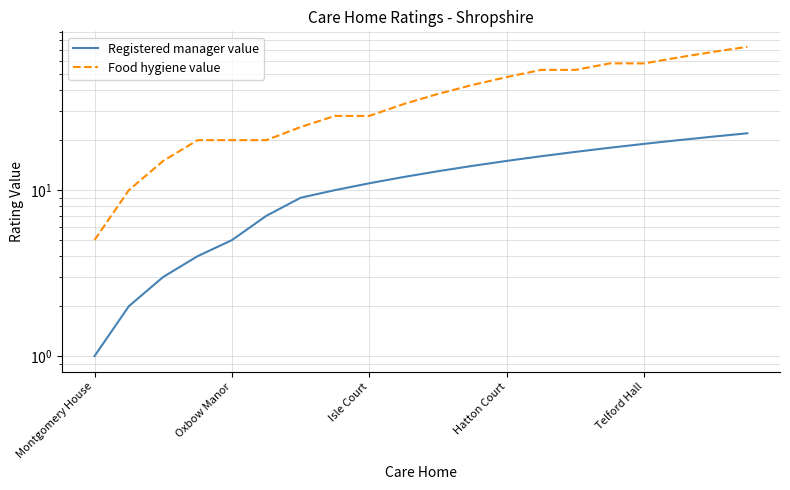

What is the approximate value of Food hygiene value at 10, to the nearest 10?

40